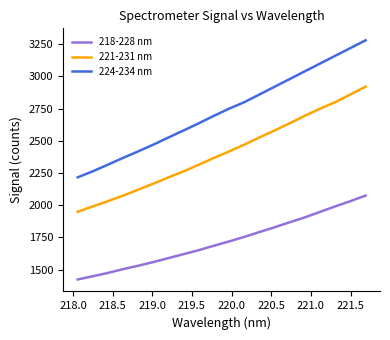

Which series has the widest spread of values?

224-234 nm